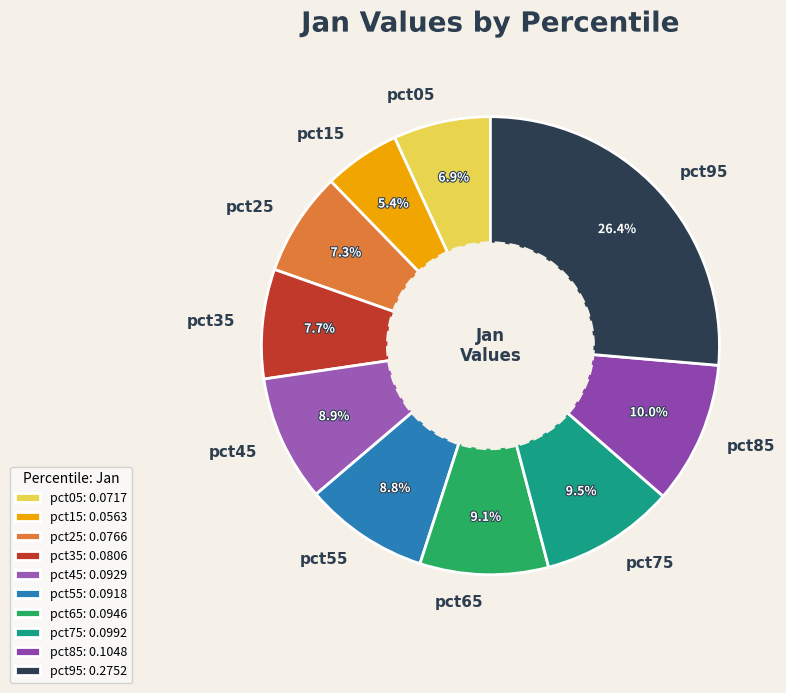

What is the smallest slice in the pie chart?

pct15